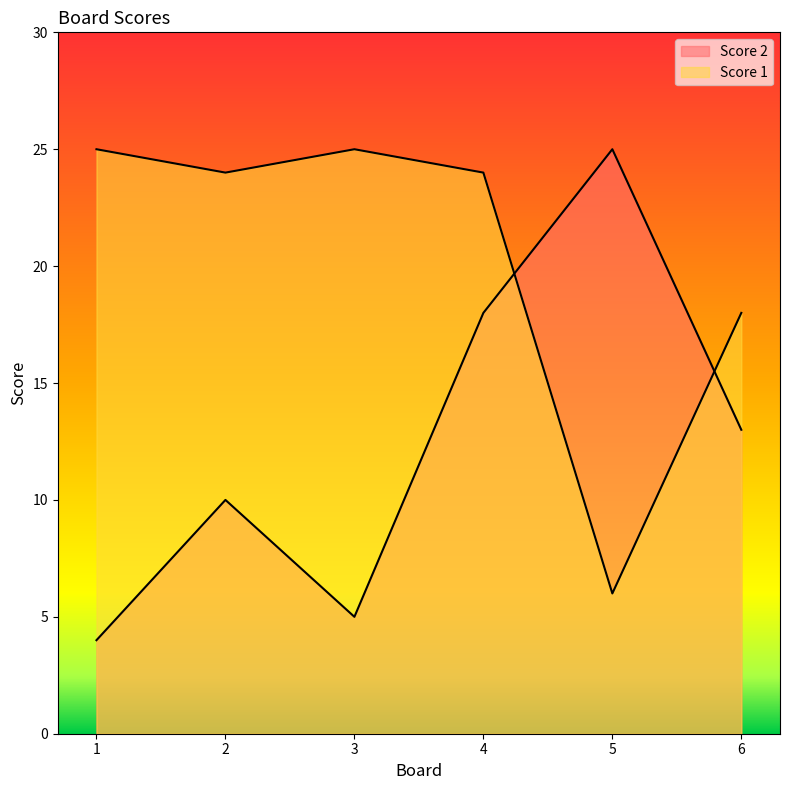

Which category has the highest value across all series?

5